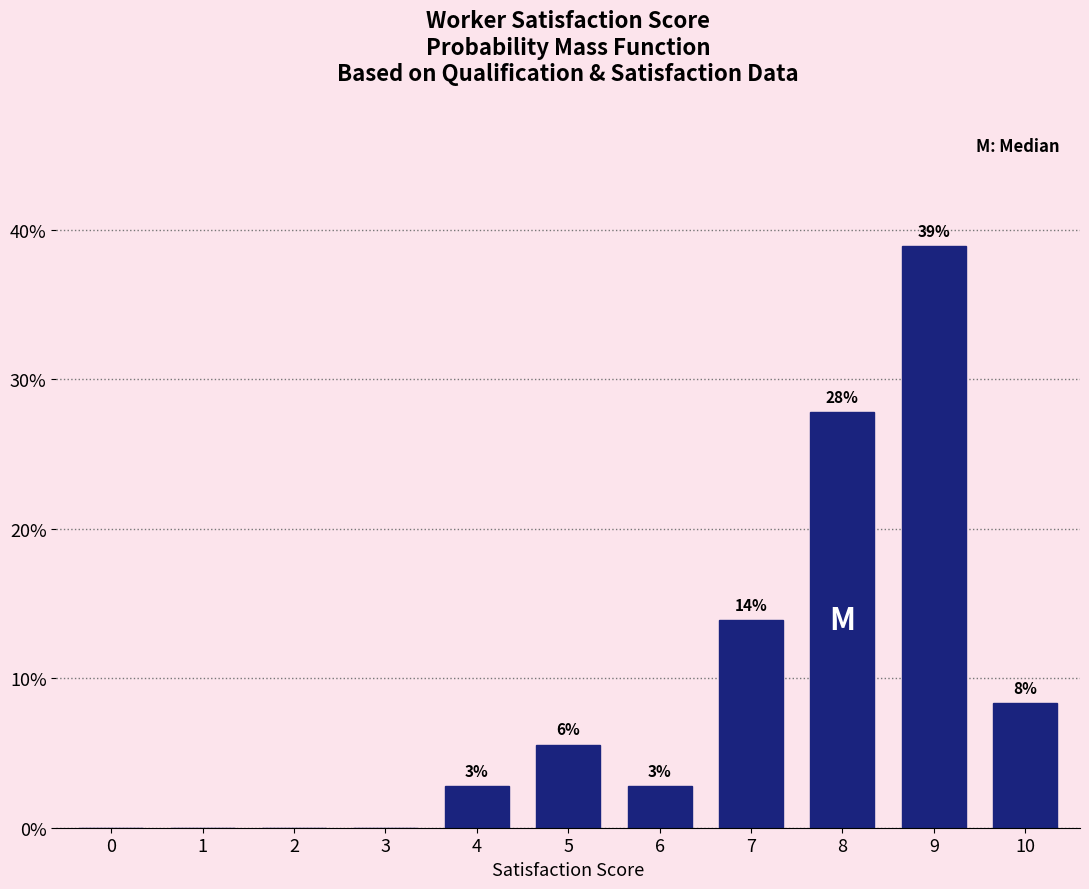

Are the bars horizontal?

No